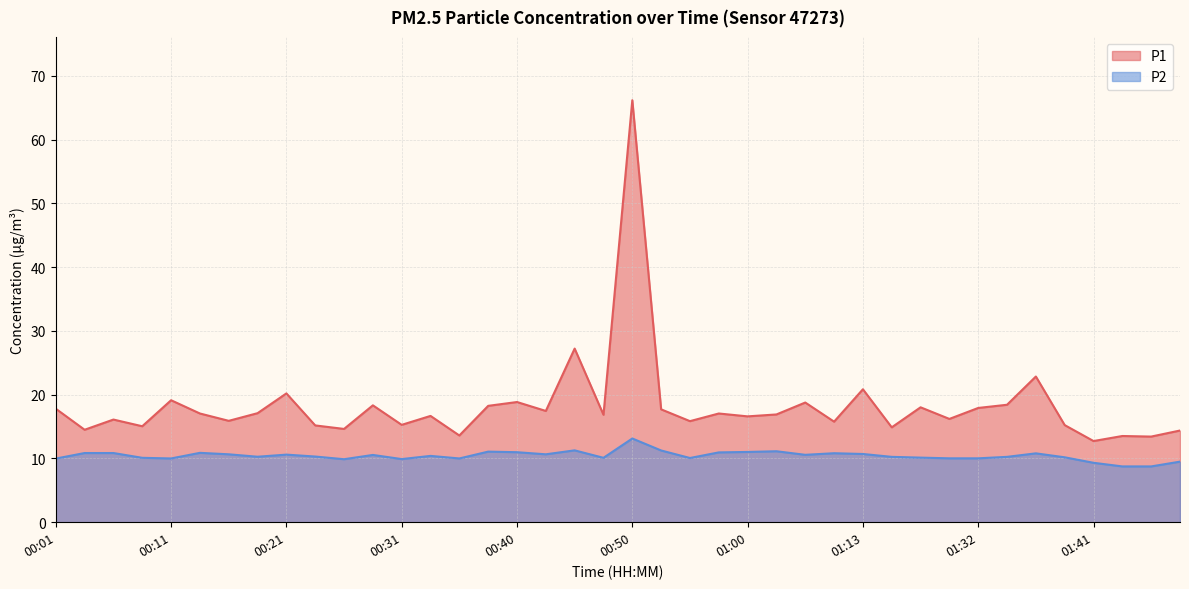

Reading right to left, extract all data points from this chart.

P1: 02:03=14.4	01:58=13.4	01:49=13.5	01:41=12.7	01:39=15.2	01:37=22.9	01:34=18.4	01:32=17.9	01:29=16.2	01:21=18.0	01:18=14.9	01:13=20.9	01:08=15.8	01:05=18.8	01:03=16.9	01:00=16.6	00:58=17.1	00:55=15.8	00:53=17.7	00:50=66.2	00:48=16.9	00:45=27.2	00:43=17.4	00:40=18.9	00:38=18.2	00:35=13.6	00:33=16.7	00:31=15.3	00:28=18.3	00:26=14.6	00:23=15.2	00:21=20.2	00:18=17.1	00:16=15.9	00:14=17.1	00:11=19.1	00:09=15.1	00:06=16.1	00:04=14.5	00:01=17.8
P2: 02:03=9.5	01:58=8.8	01:49=8.8	01:41=9.3	01:39=10.2	01:37=10.8	01:34=10.2	01:32=10.0	01:29=10.0	01:21=10.1	01:18=10.2	01:13=10.7	01:08=10.8	01:05=10.6	01:03=11.1	01:00=11.0	00:58=10.9	00:55=10.1	00:53=11.2	00:50=13.1	00:48=10.1	00:45=11.3	00:43=10.7	00:40=11.0	00:38=11.1	00:35=10.0	00:33=10.4	00:31=9.9	00:28=10.6	00:26=9.9	00:23=10.3	00:21=10.6	00:18=10.3	00:16=10.7	00:14=10.9	00:11=10.0	00:09=10.1	00:06=10.8	00:04=10.8	00:01=10.0